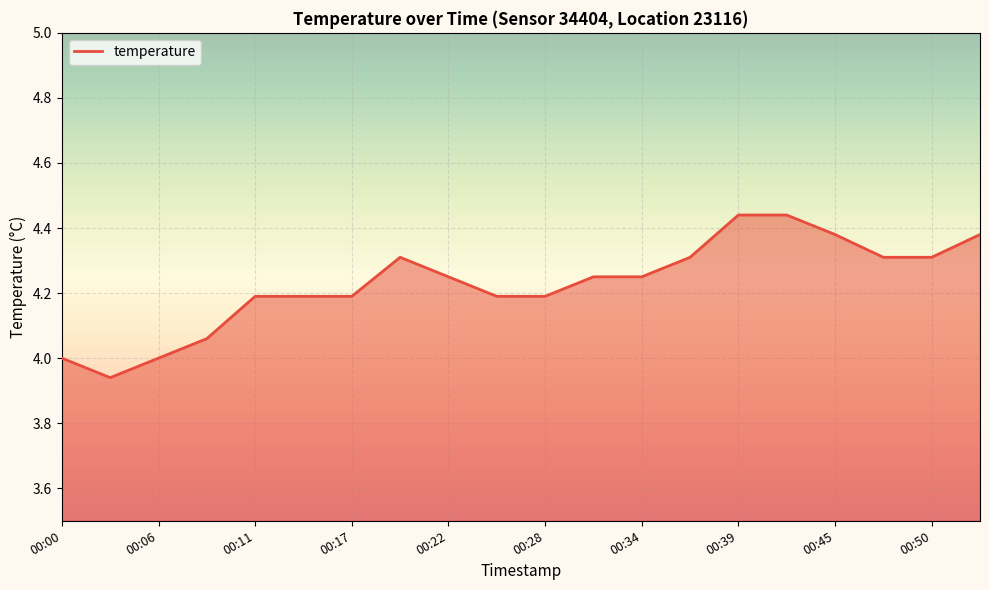

What is the difference between the maximum and minimum values?

0.5